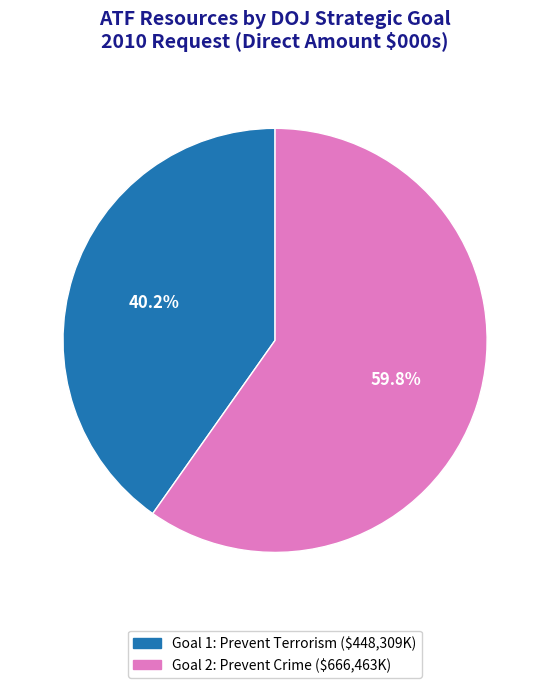

How many slices are in this pie chart?

2